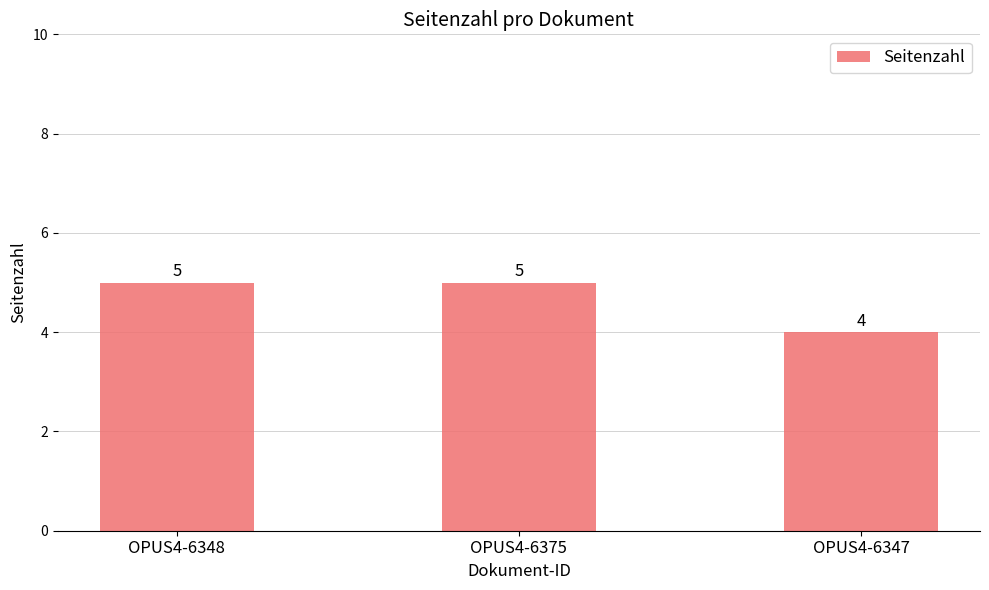

Count the number of categories in the chart.

3